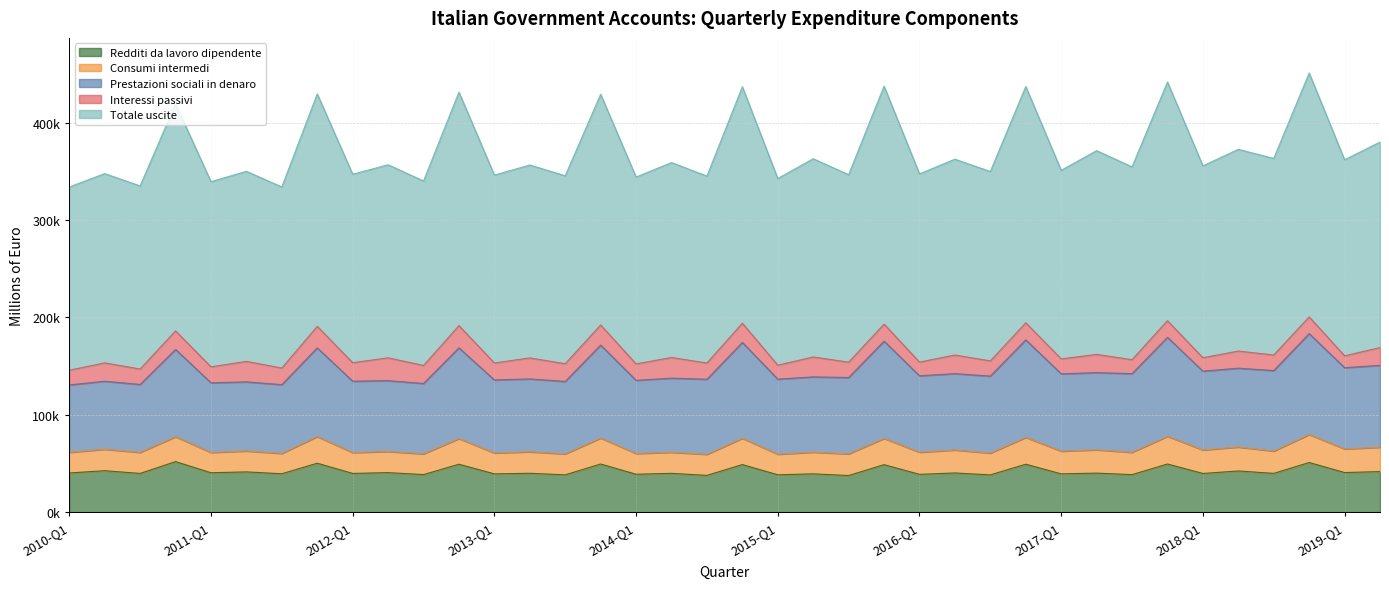

What is the lowest value of the Redditi da lavoro dipendente series?

37541